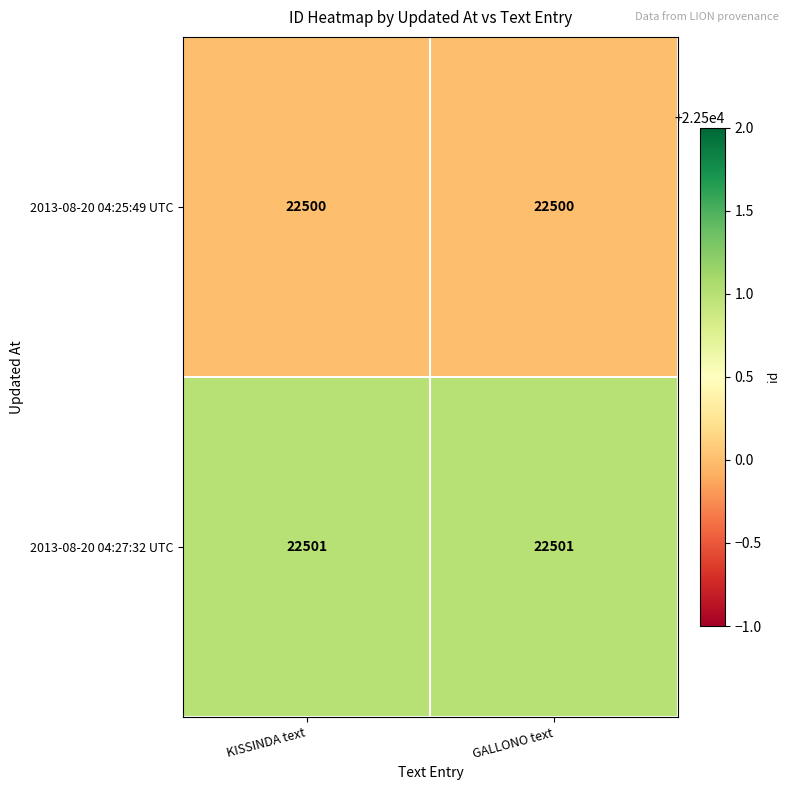

The 2013-08-20 04:27:32 UTC series shows 22501 at KISSINDA text. True or false?

True